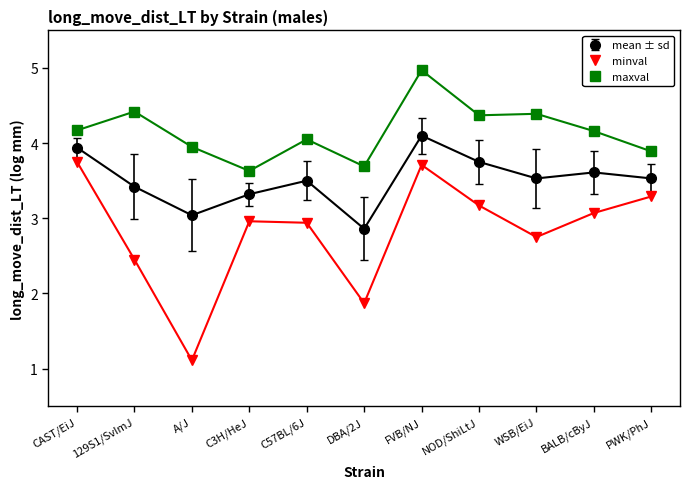

True or false: maxval and mean ± sd intersect in this chart.

False